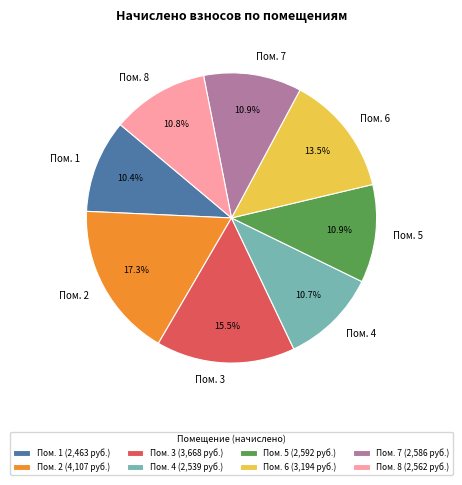

Combined, do Пом. 1 and Пом. 5 account for over 50%?

No